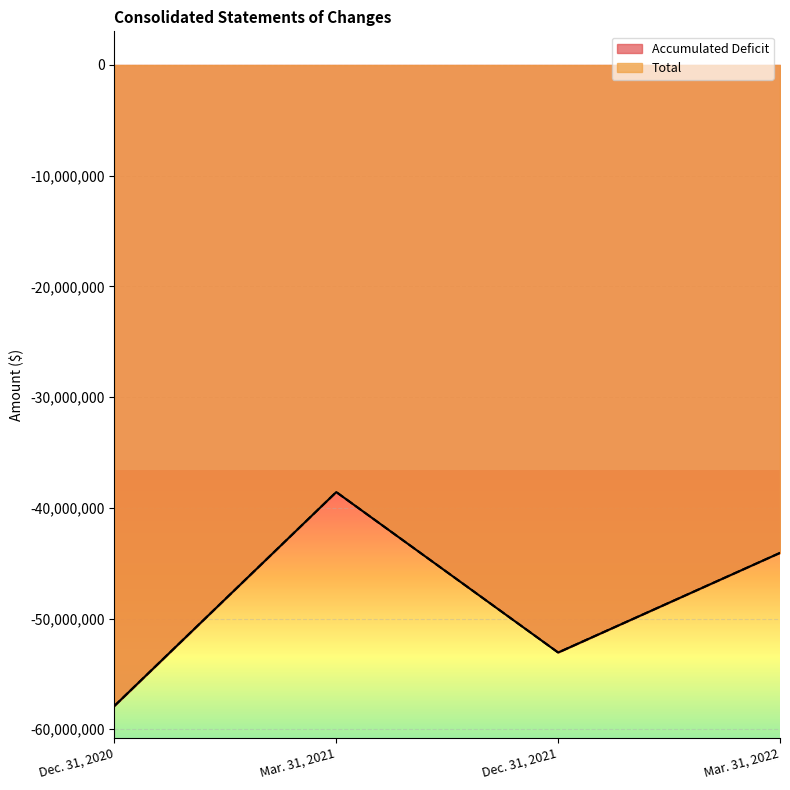

True or false: Total and Accumulated Deficit intersect in this chart.

False